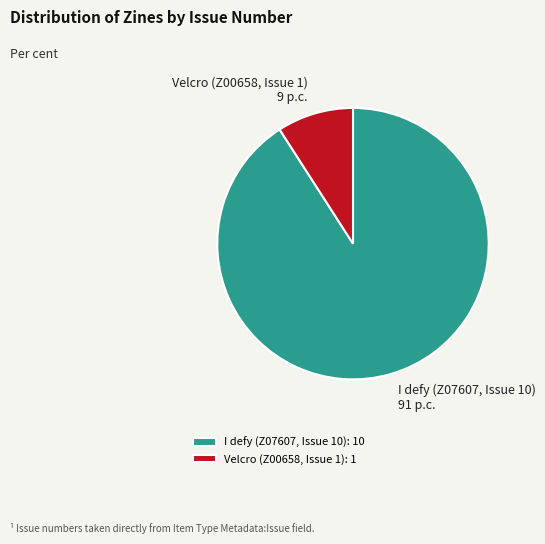

Is the sum of Velcro (Z00658, Issue 1) and I defy (Z07607, Issue 10) greater than half?

Yes